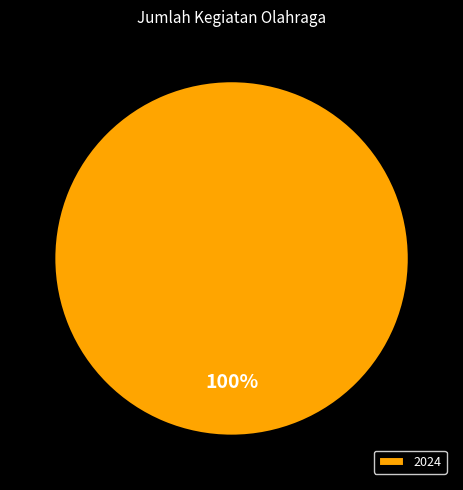

Count the number of slices in the pie.

1